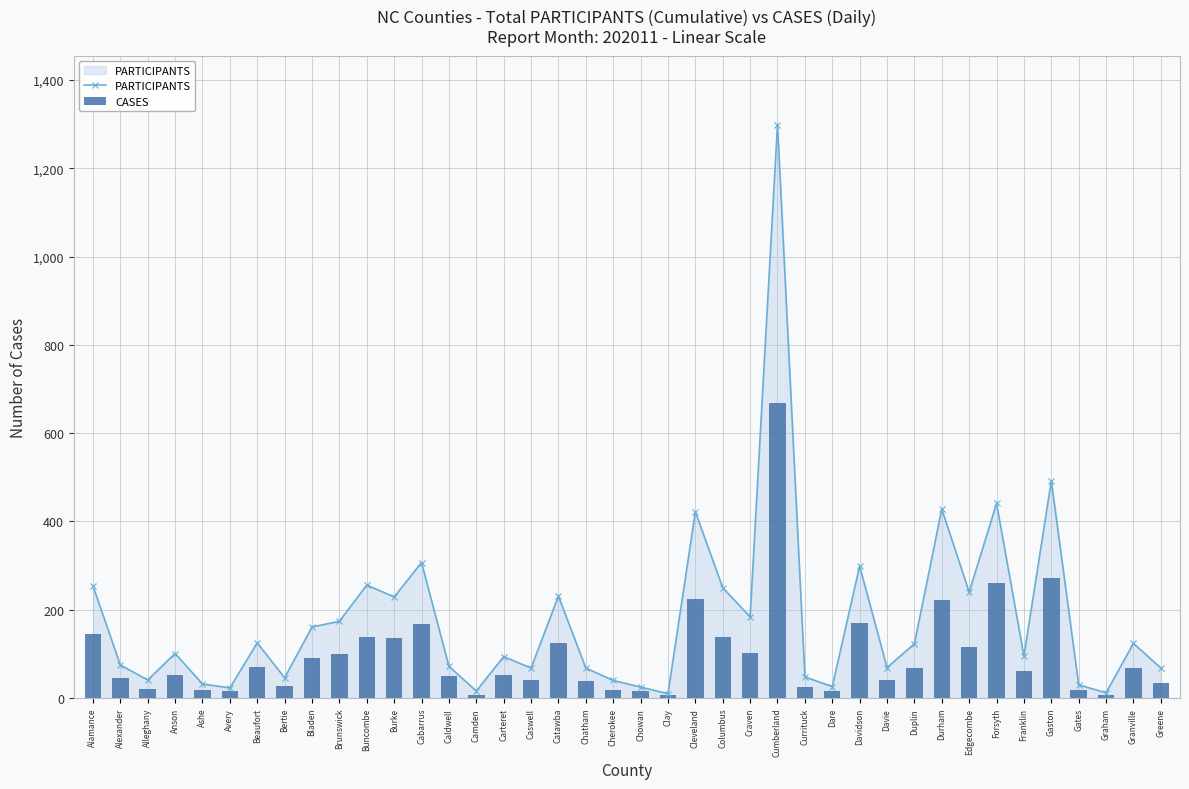

What is the label of the 17th bar from the left?

Caswell